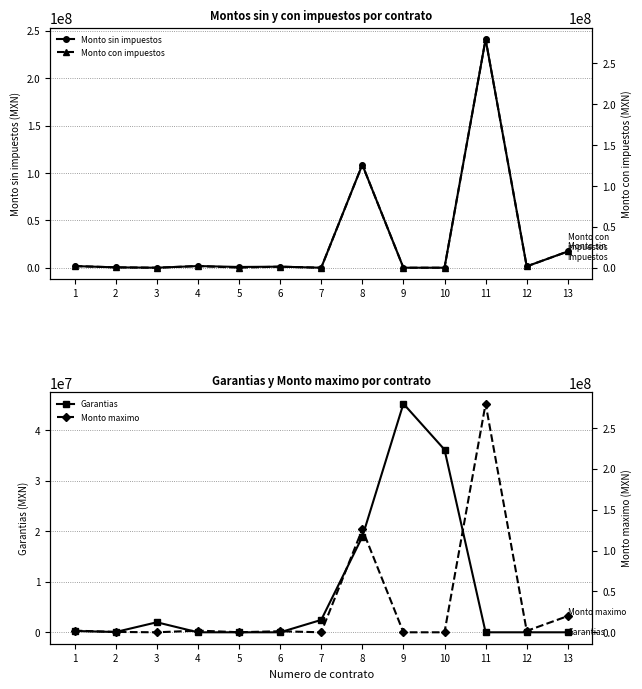

At which category does Monto con impuestos reach its first local peak?

4